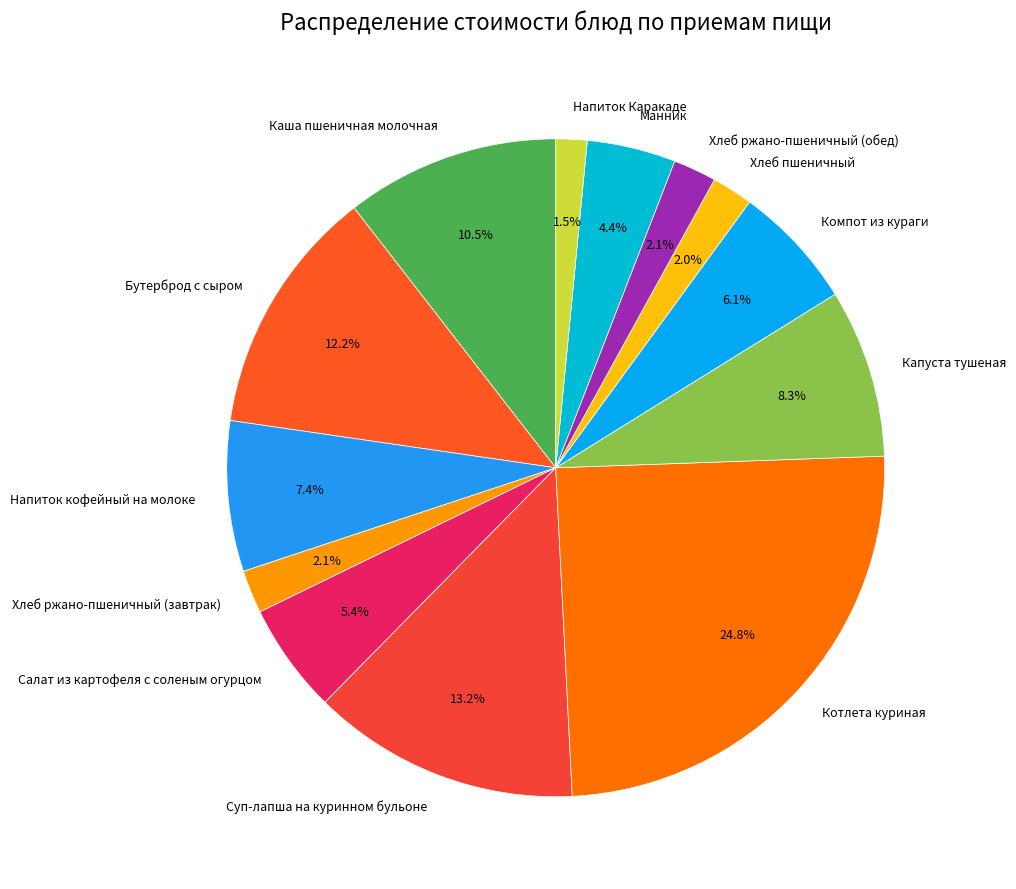

What is the total percentage of Манник and Хлеб ржано-пшеничный (обед)?

6.5%